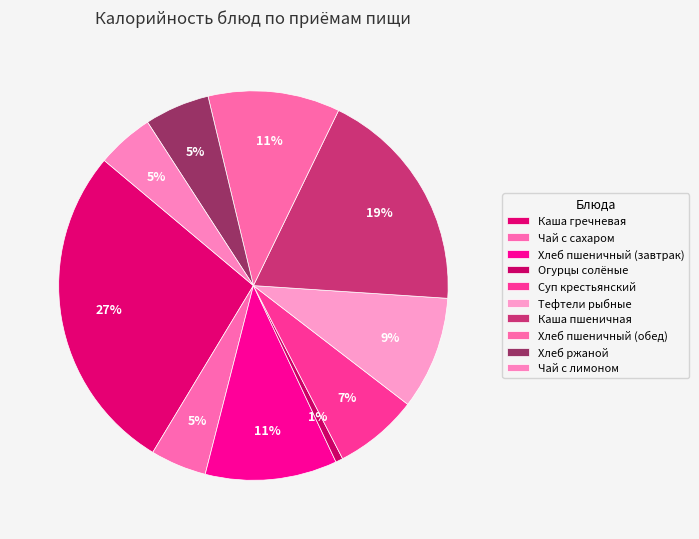

What percentage is the Чай с лимоном slice, to the nearest percent?

5%